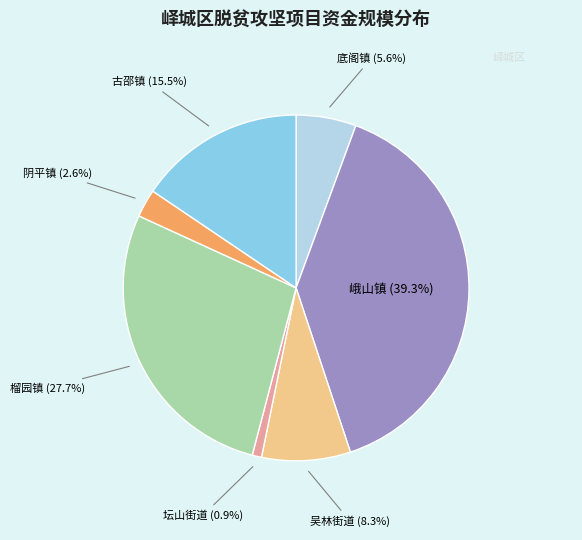

Does any single category account for the majority?

No